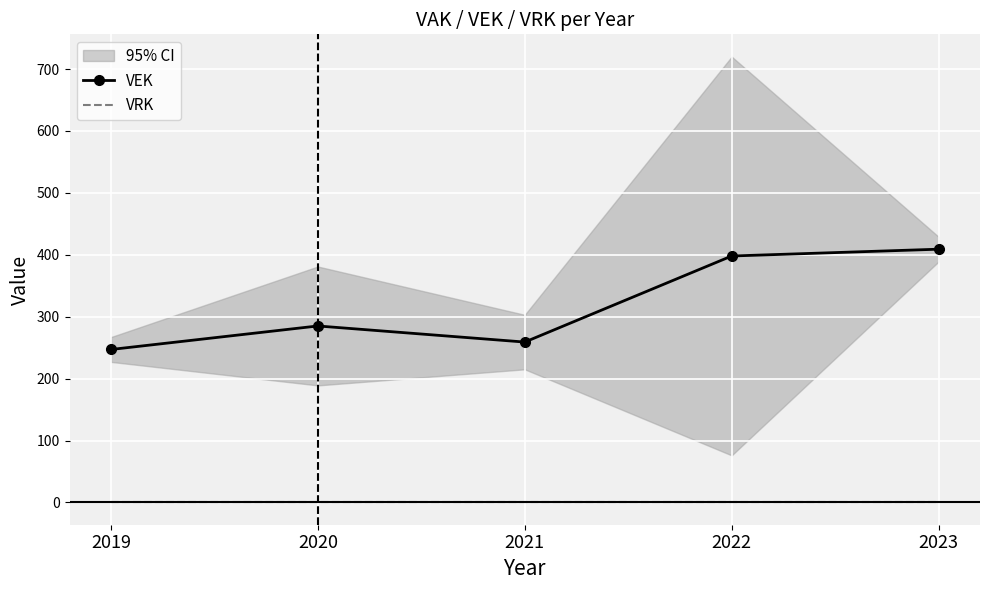

Where is VRK nearest to the value 0?

2019